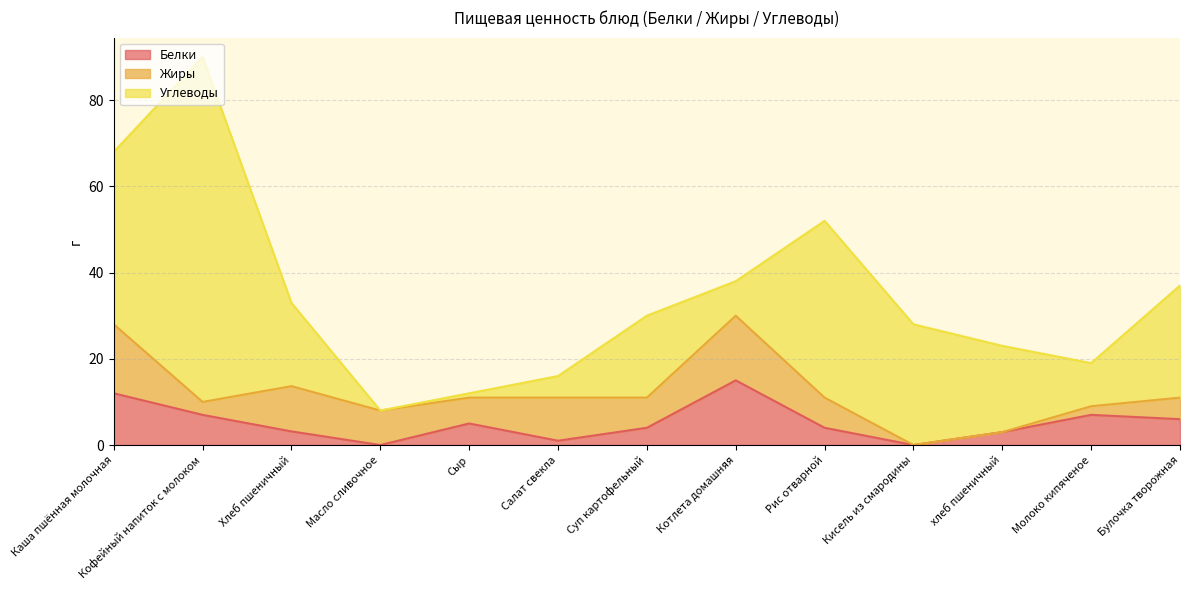

Is the value of Белки at Молоко кипяченое greater than the value of Углеводы at Булочка творожная?

No